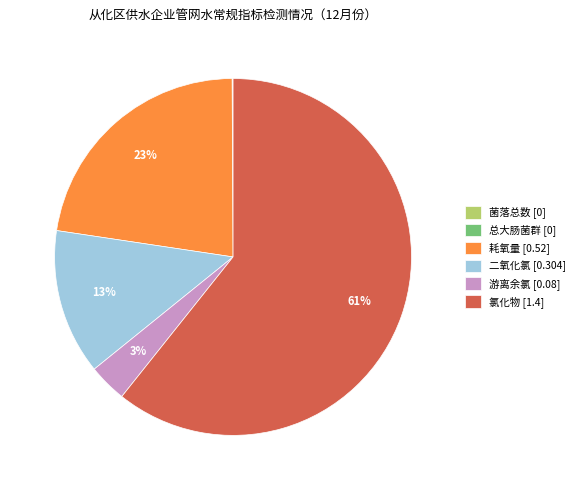

Does 氯化物 [1.4] account for over 50% of the chart?

Yes